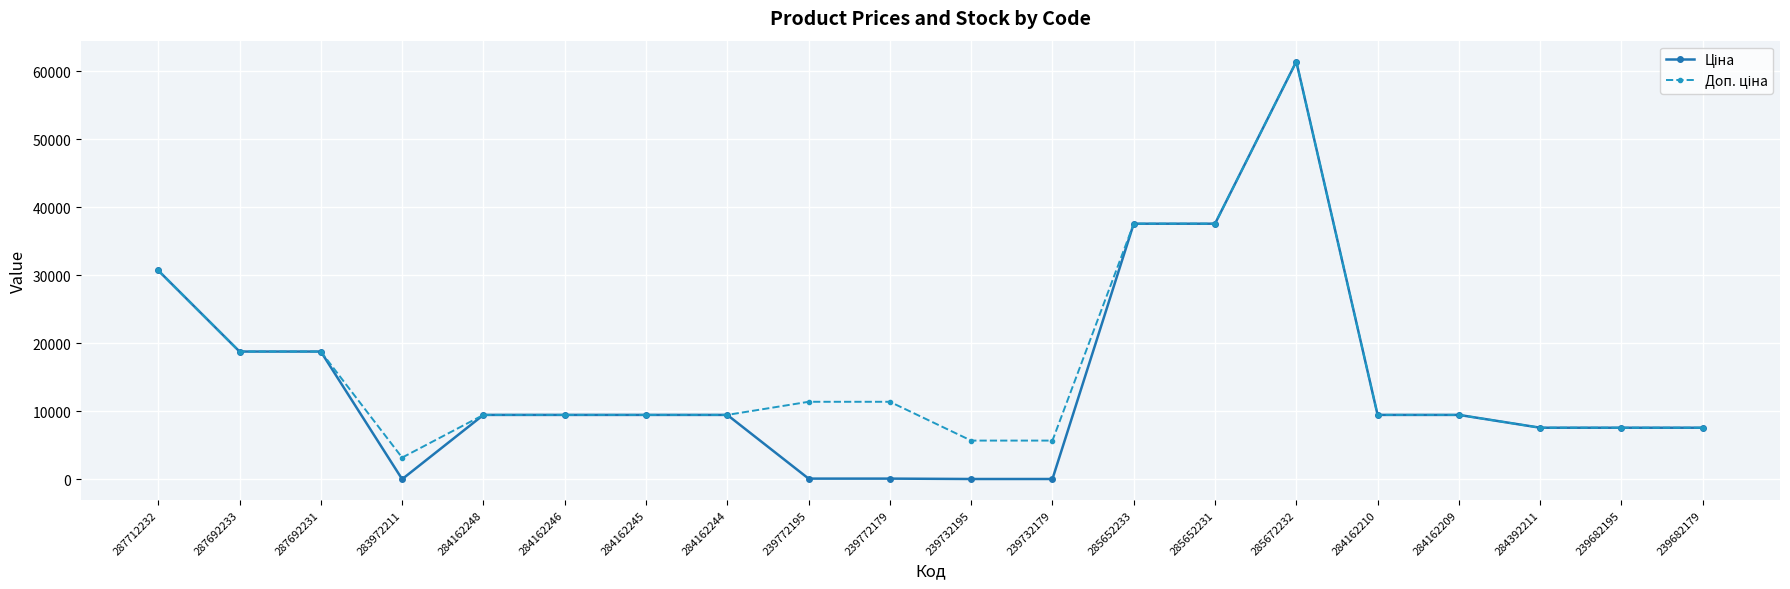

At which category is the sum across all series the highest?

285672232